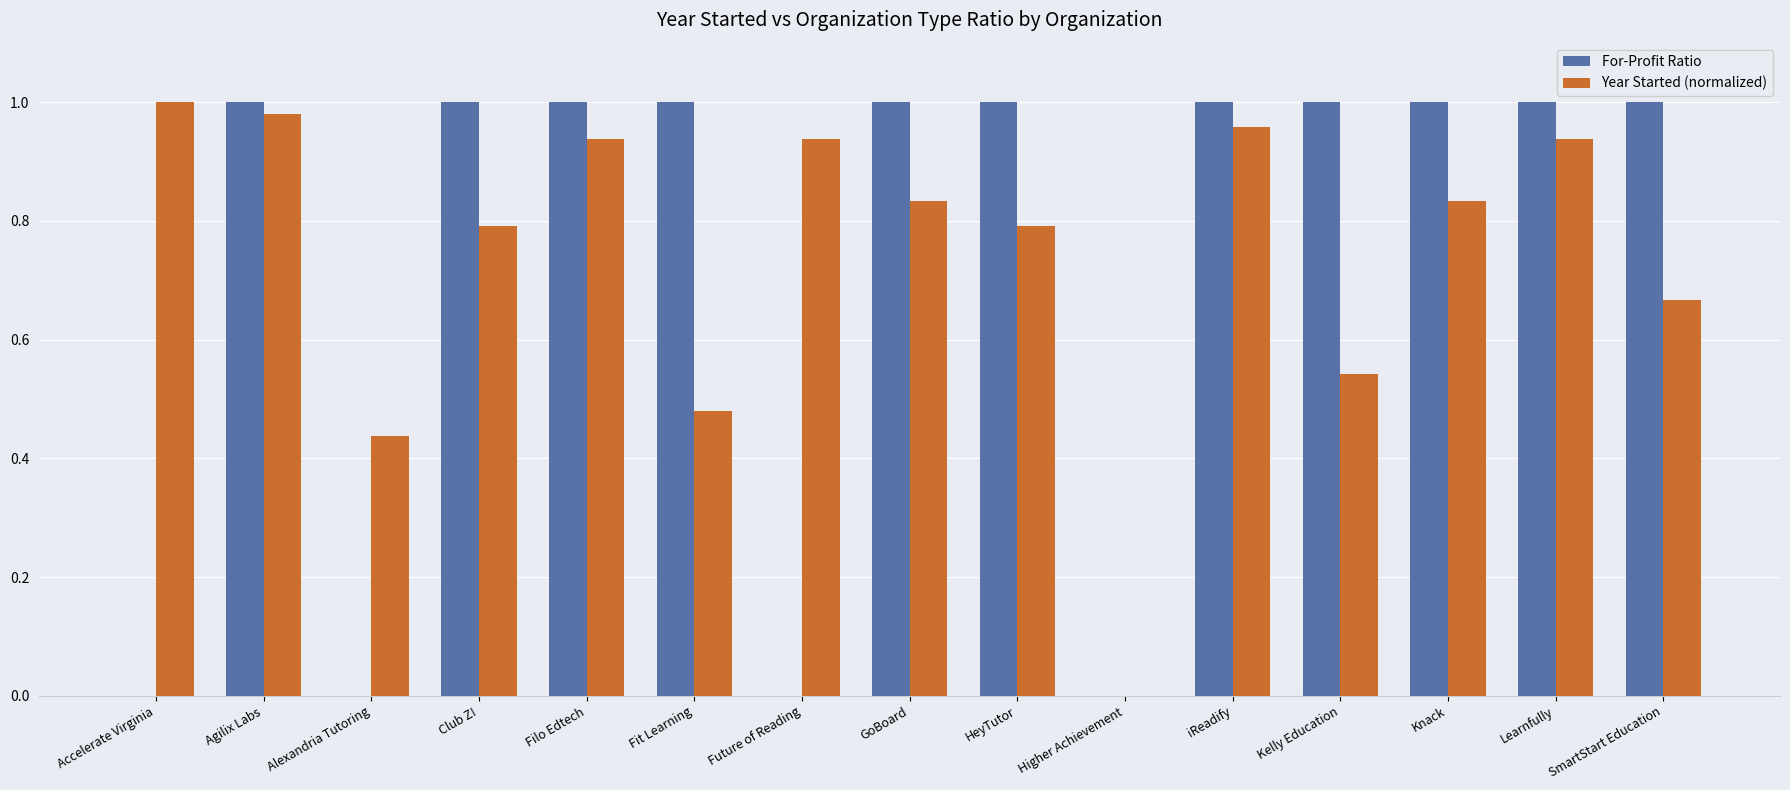

Is it true that Year Started (normalized) equals 0.2 at Alexandria Tutoring?

False